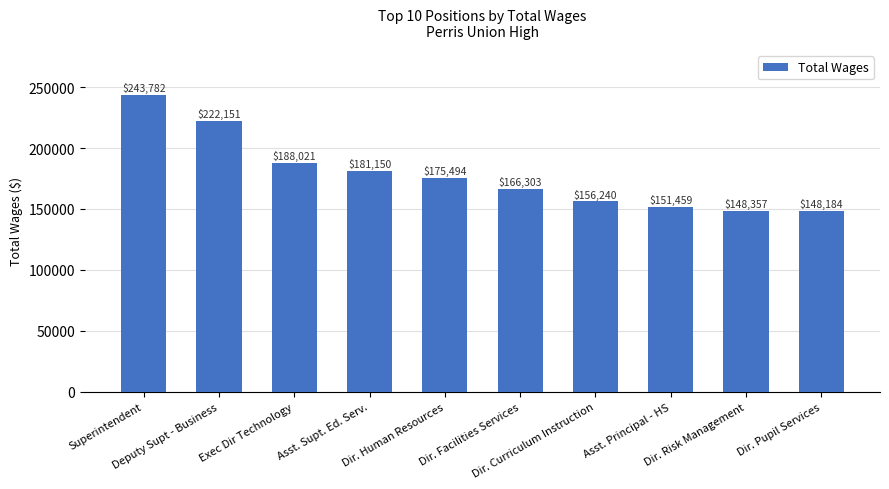

Reading left to right, what are all the values shown in this chart?

243782	222151	188021	181150	175494	166303	156240	151459	148357	148184